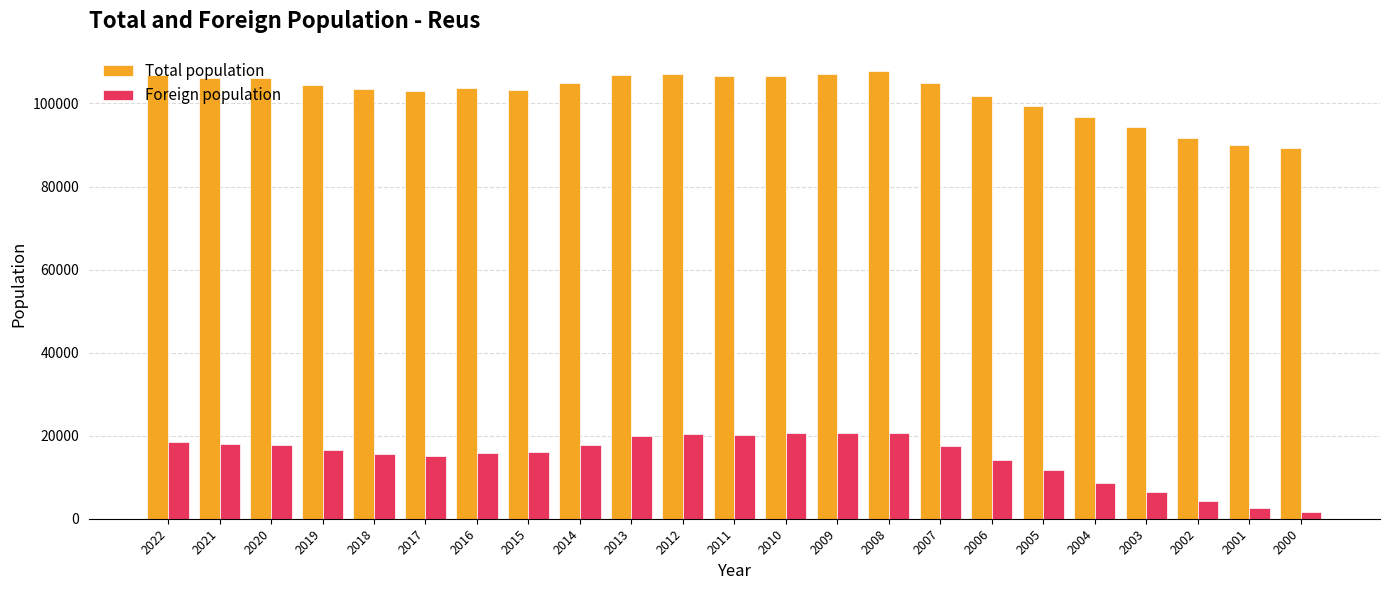

Rank the series by their average value, from highest to lowest.

Total population, Foreign population